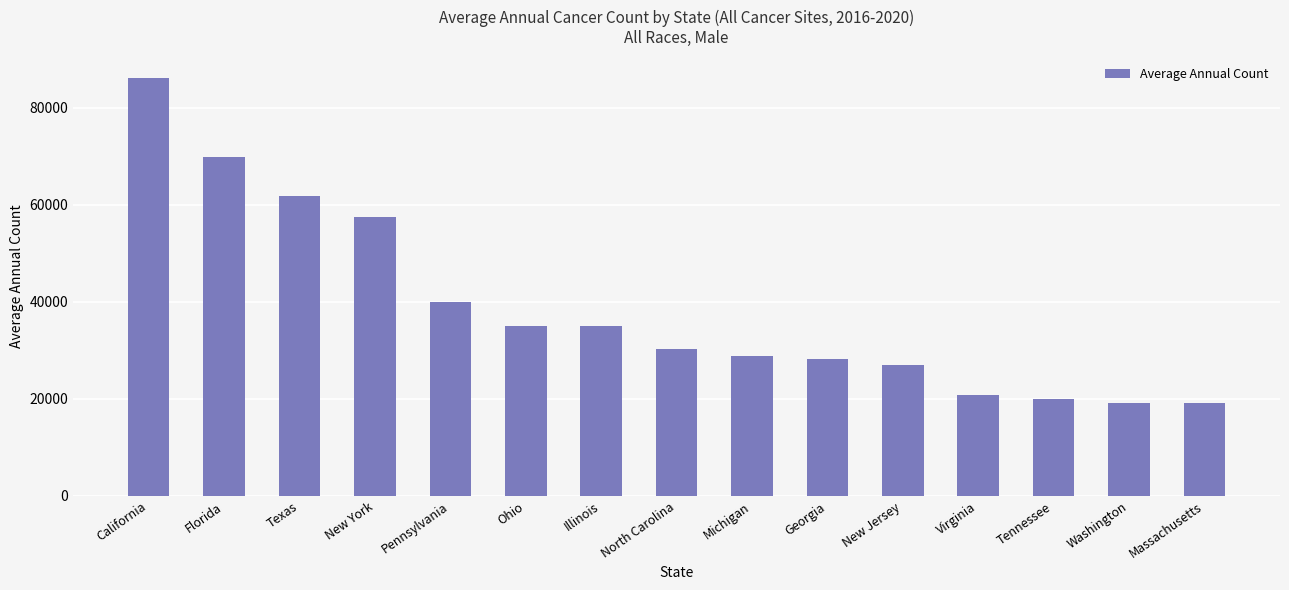

What is the minimum value shown in the chart?

19082